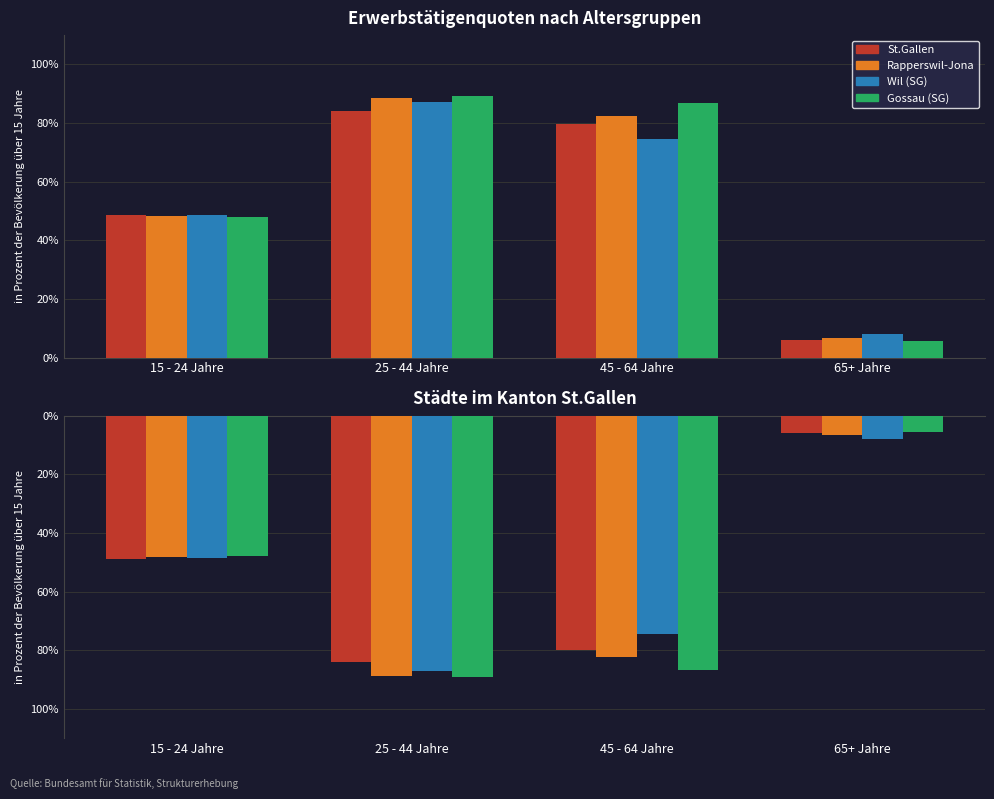

How many data points in Gossau (SG) are less than -47?

3